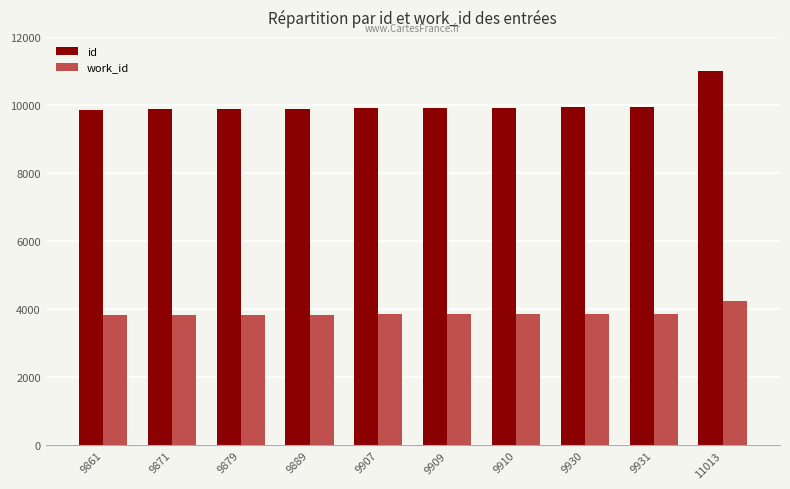

What is the difference between the maximum and minimum values in the id series?

1152